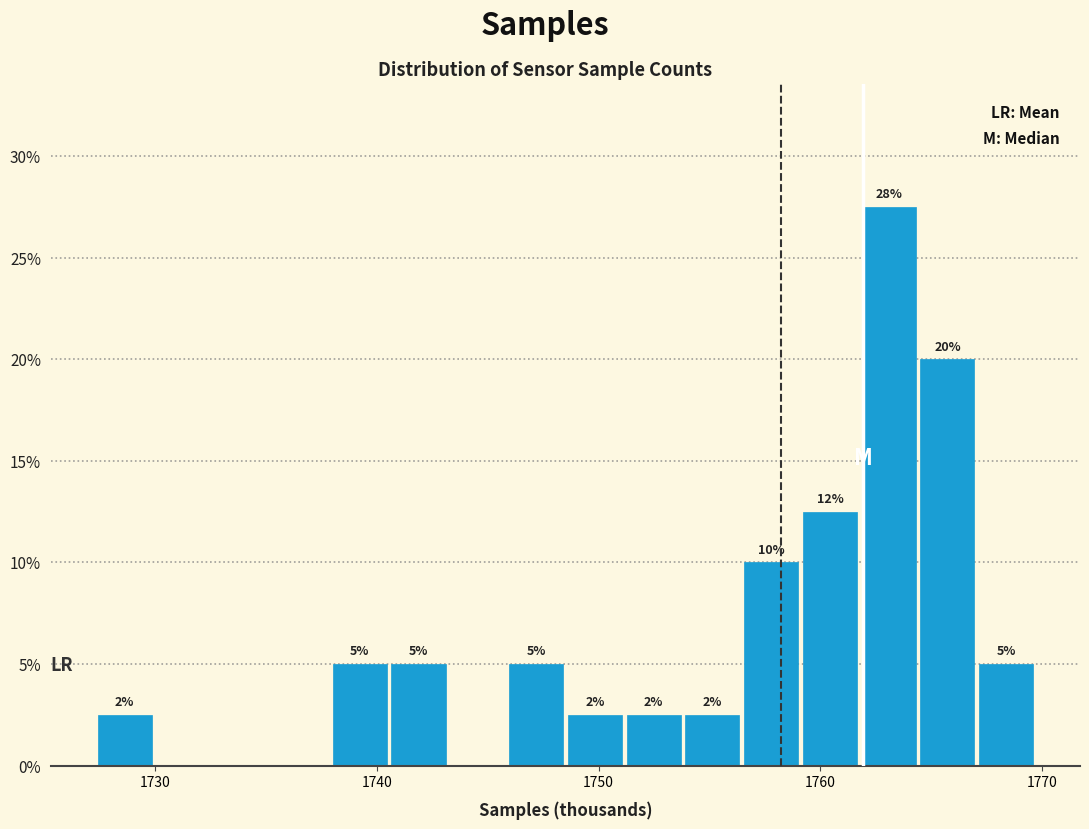

Around what value on the x-axis is the tallest bar? Give the approximate position of its centre, as read against the axis.

1763